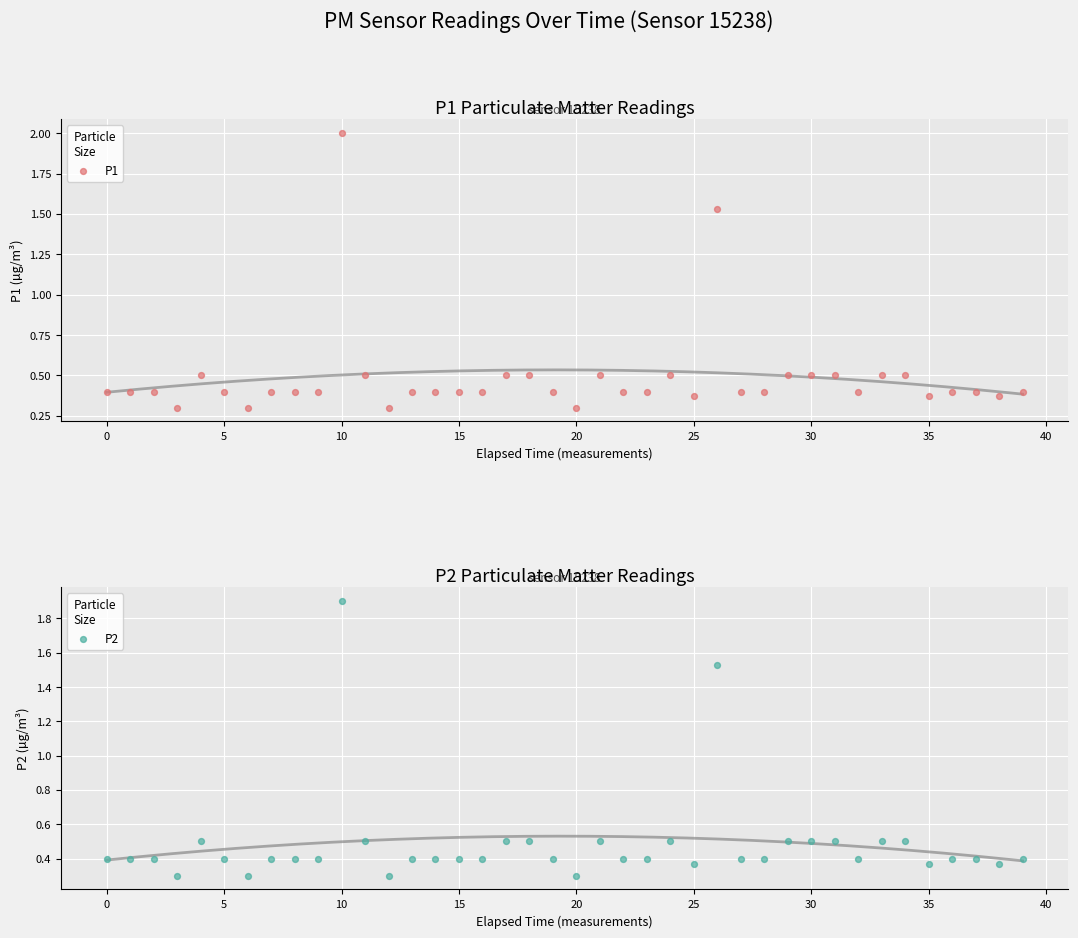

Which series has the largest total across all categories?

P1